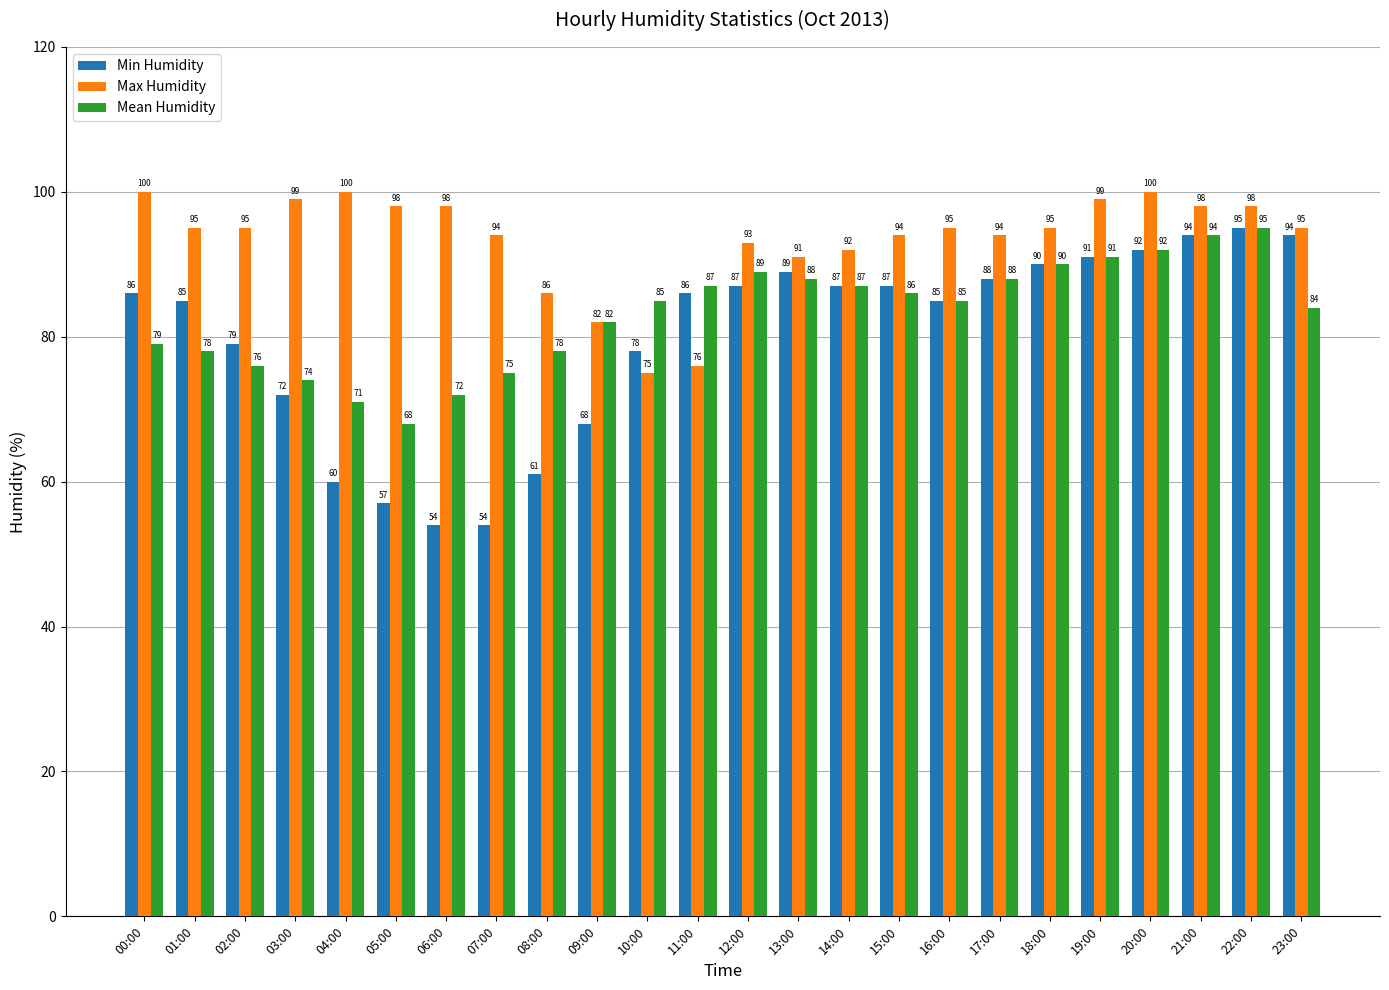

Which series has the largest total across all categories?

Max Humidity